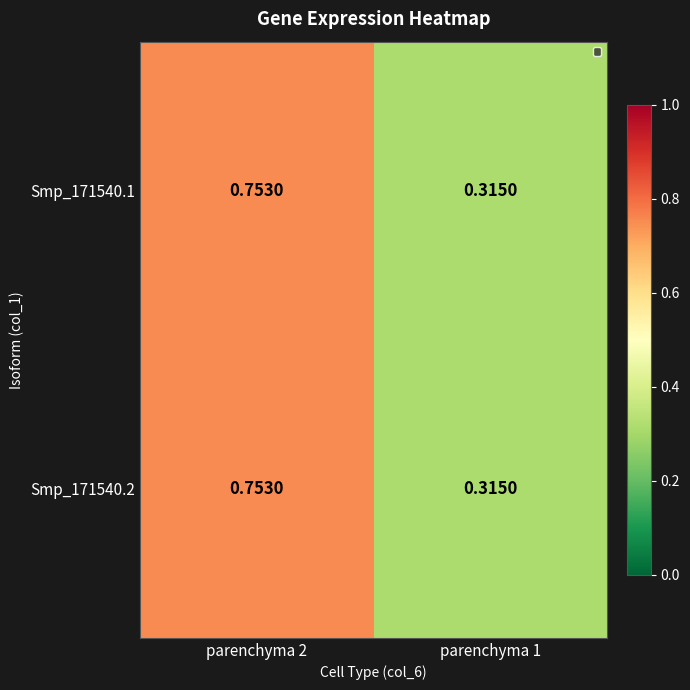

Is the value of Smp_171540.2 at parenchyma 1 greater than the value of Smp_171540.1 at parenchyma 2?

No